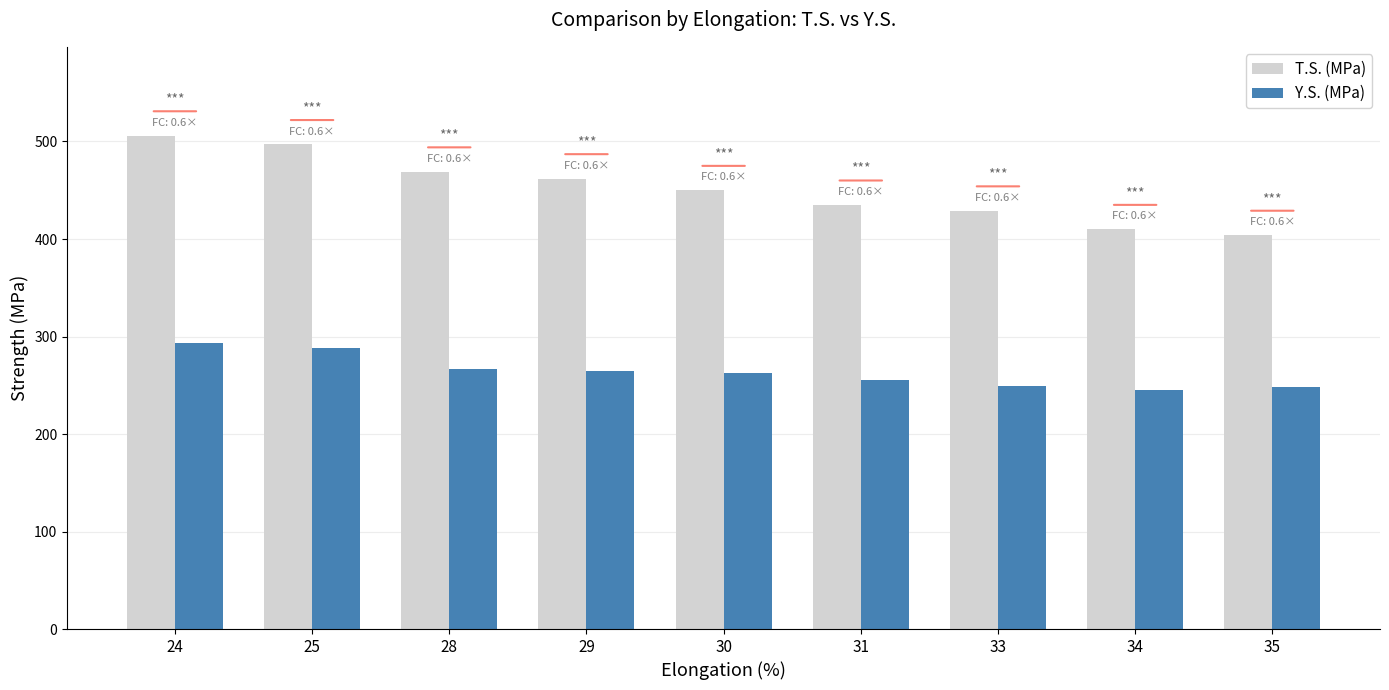

What is the sum of the Y.S. (MPa) values at 31 and 35?

503